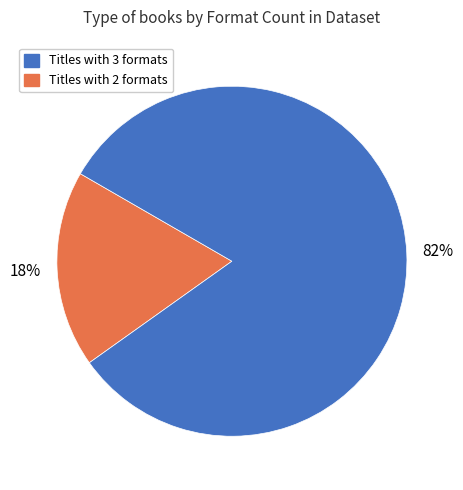

Does any single category account for the majority?

Yes